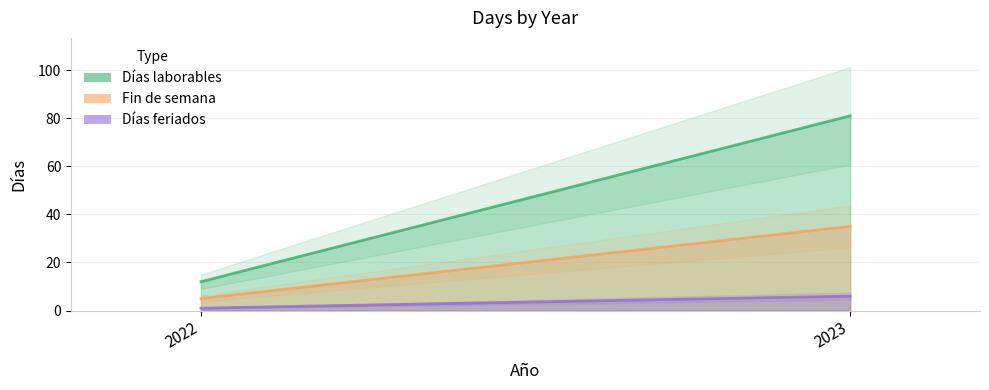

What is the value of the Fin de semana point at the 1st from the left?

5